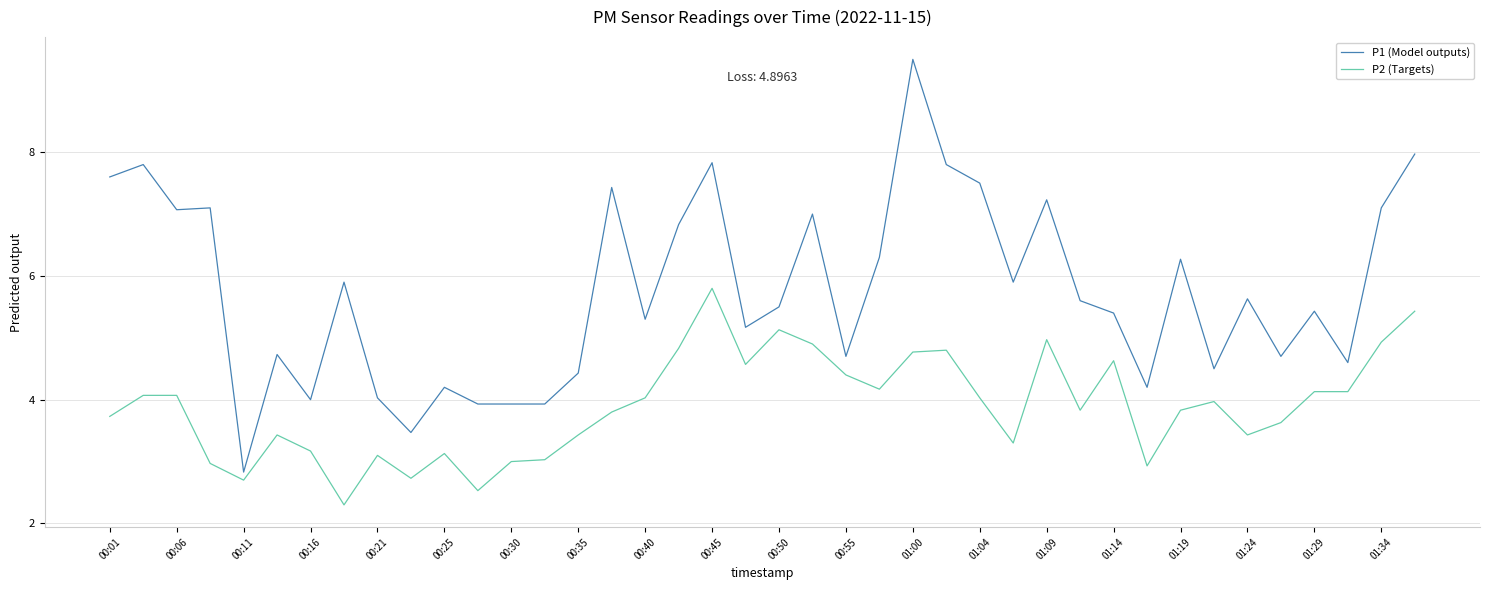

What are all the series names shown in the legend?

P1 (Model outputs), P2 (Targets)